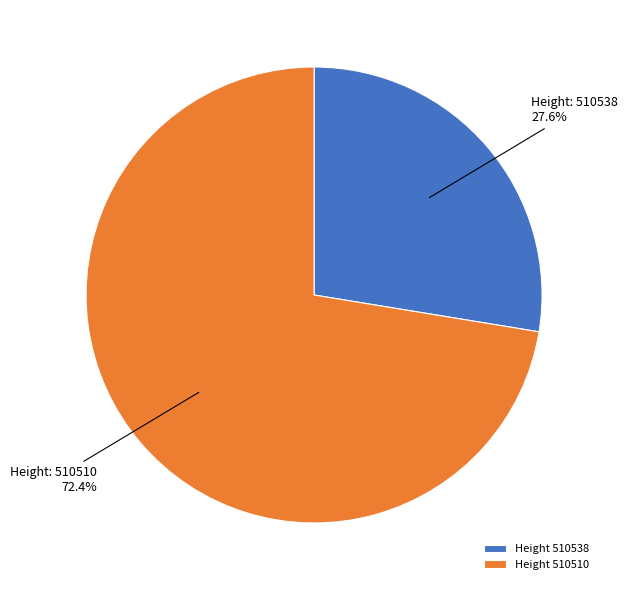

To the nearest percent, what is the average slice percentage?

50%